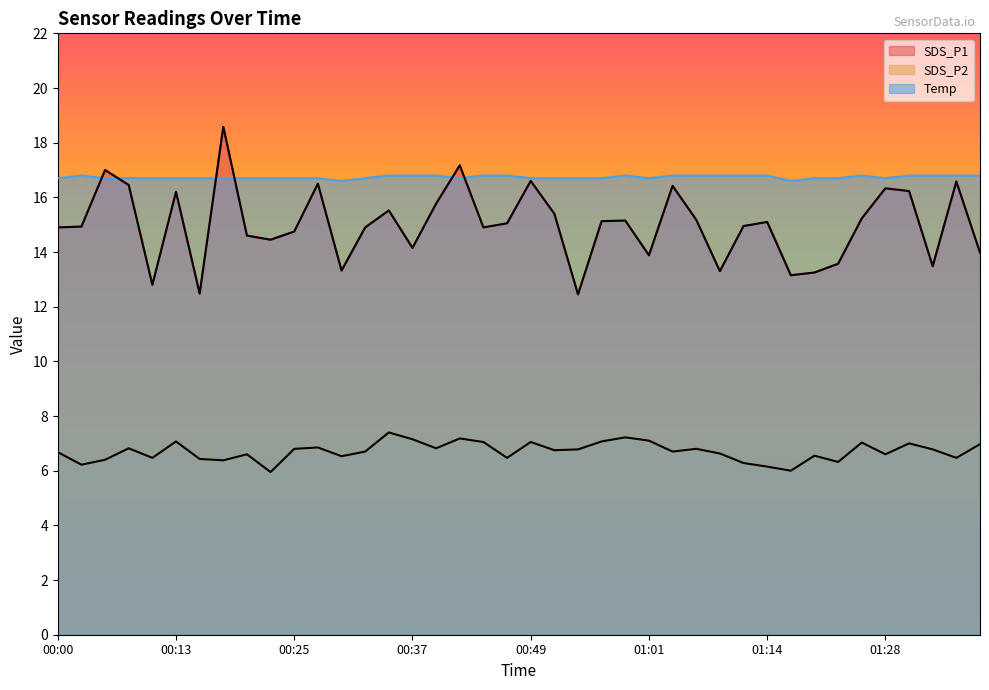

How many interior local valleys does the SDS_P2 series have?

13